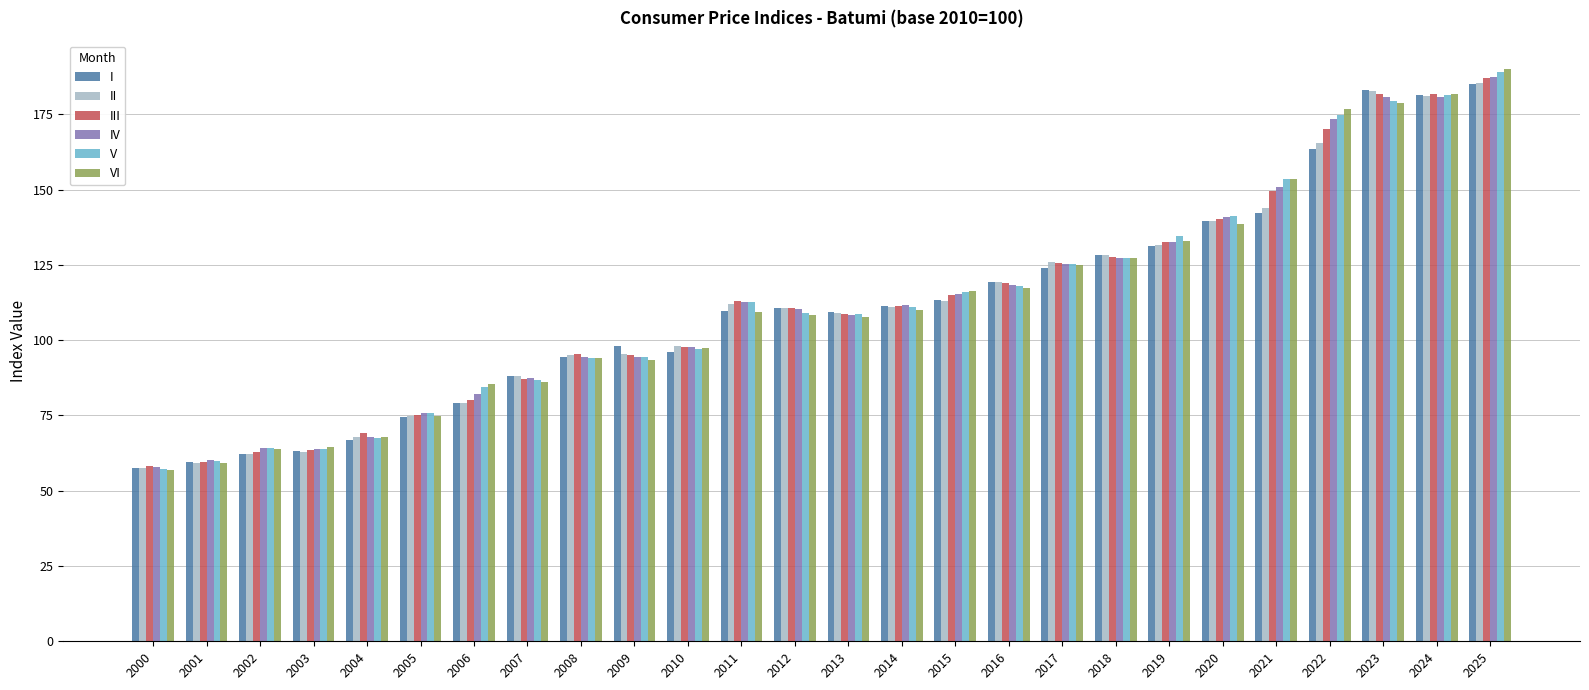

Between 2002 and 2005, which series saw the biggest shift?

II